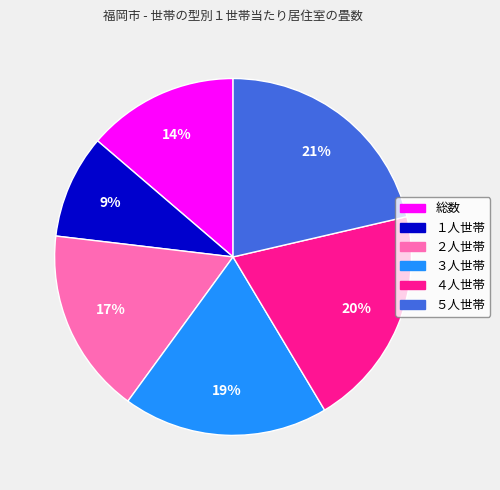

To the nearest percent, what is the combined percentage of ２人世帯 and ４人世帯?

37%